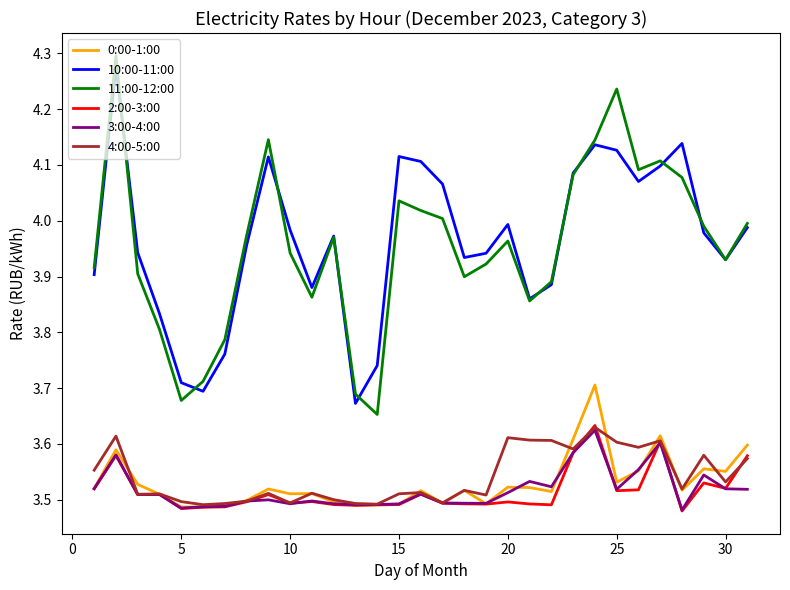

Which series has the largest range (max minus min)?

11:00-12:00